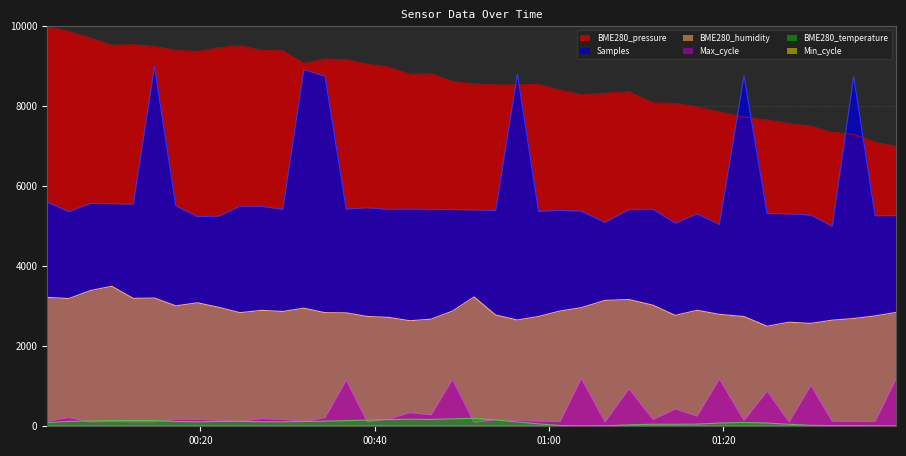

Which series changed the most between 2023/04/12 00:02:26 and 2023/04/12 01:39:49?

BME280_pressure